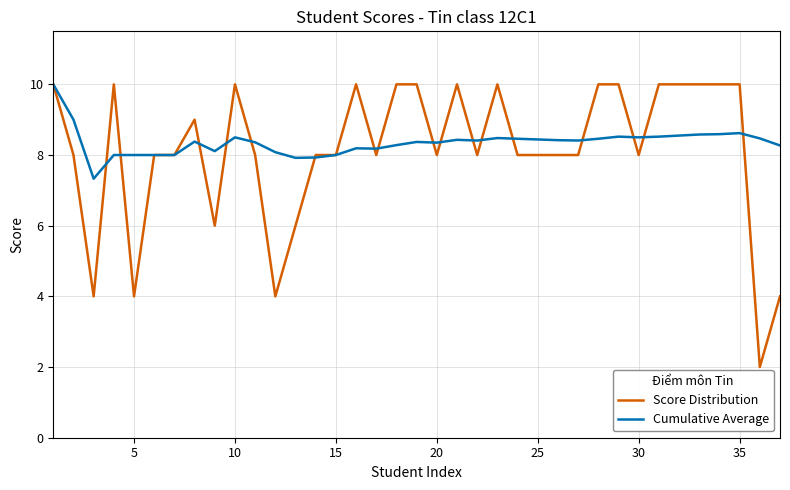

Rank the series by their average value, from lowest to highest.

Score Distribution, Cumulative Average